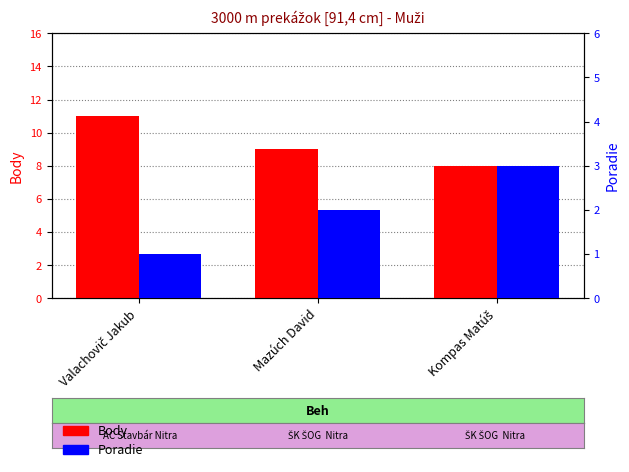

Are the bars horizontal?

No